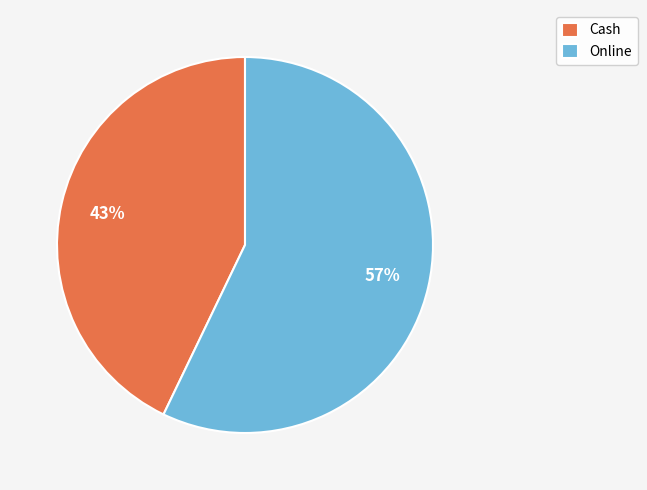

Does any single category account for the majority?

Yes